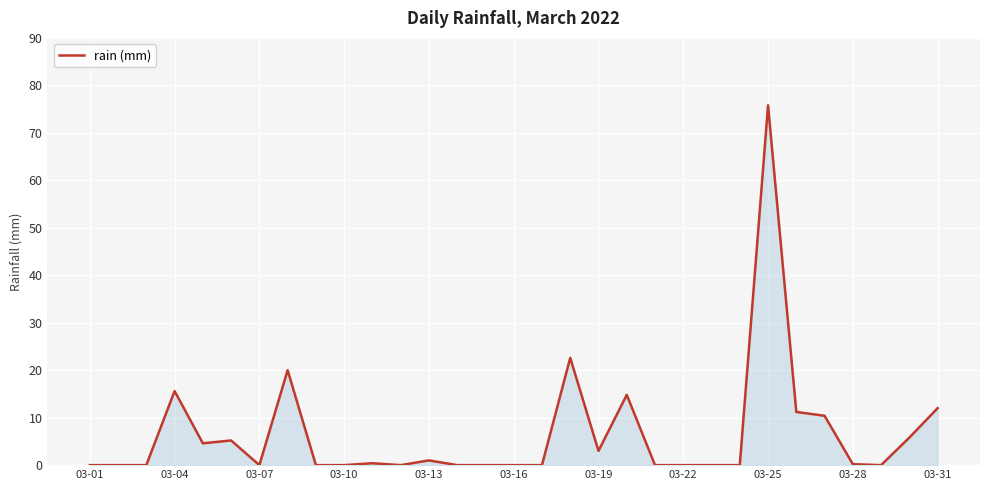

What is the average value?

6.5